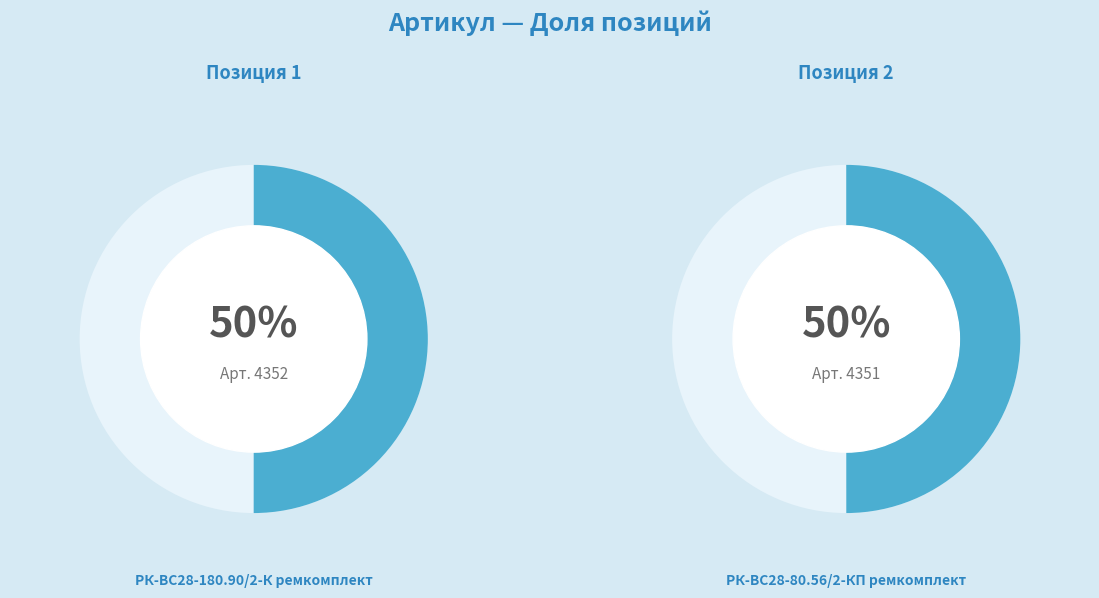

To the nearest percent, what portion does РК-ВС28-180.90/2-К ремкомплект represent?

50%